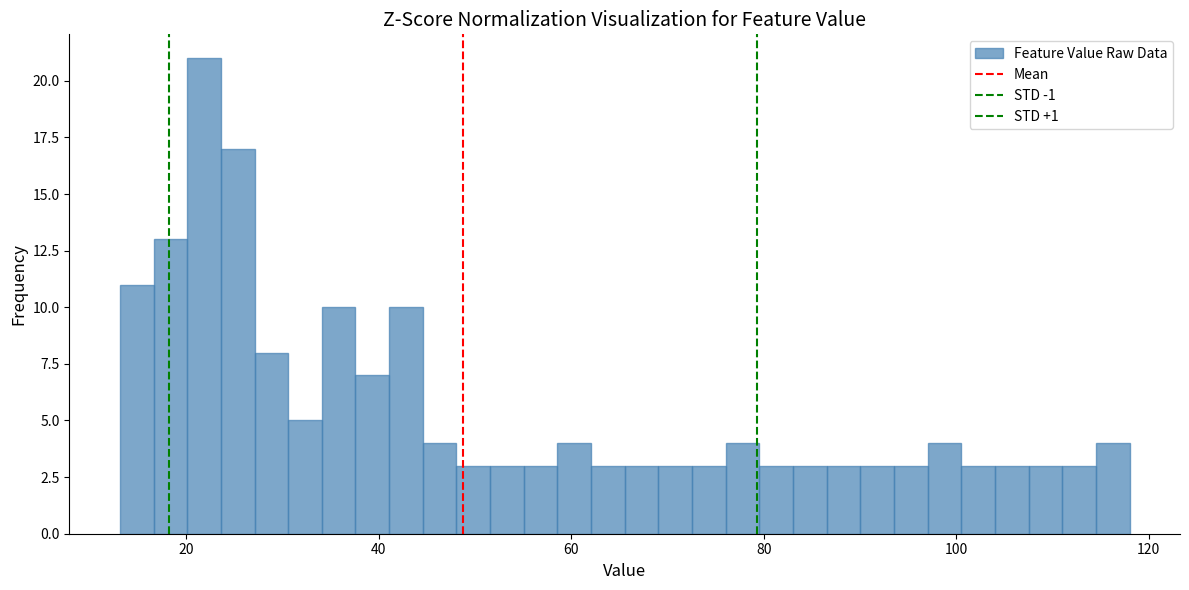

Read against the x-axis, roughly where is the centre of the tallest bar?

22